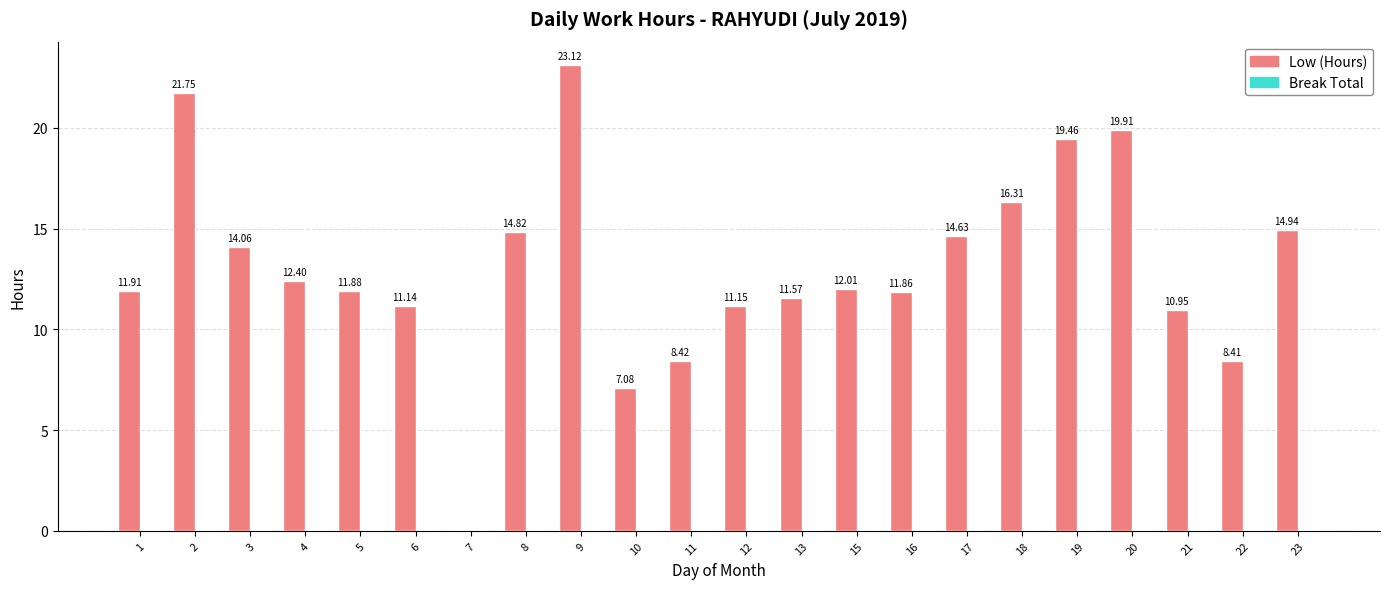

What is the sum of the values at 4 and 17?

27.0